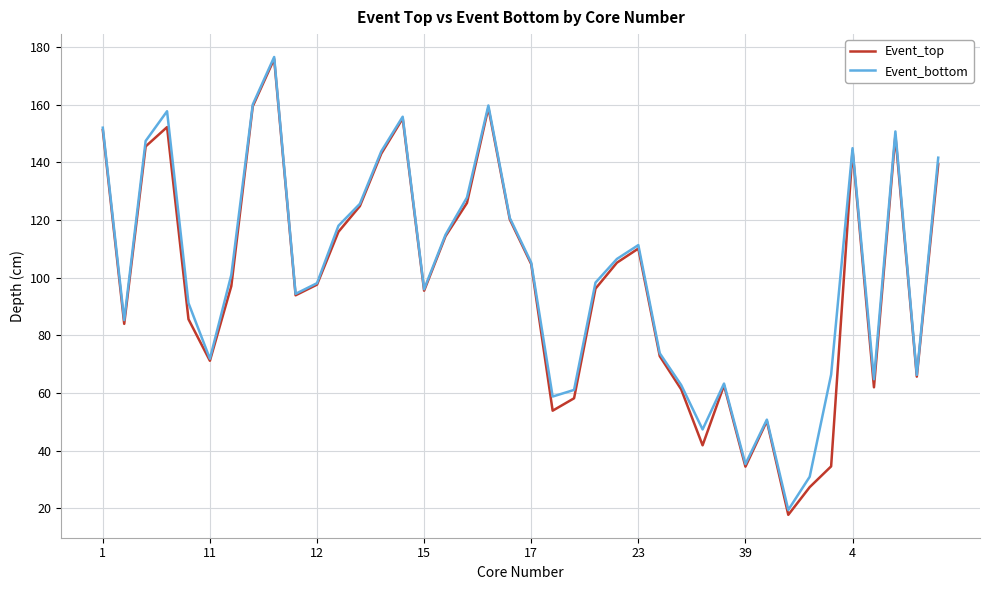

What is the maximum value for Event_bottom?

176.5